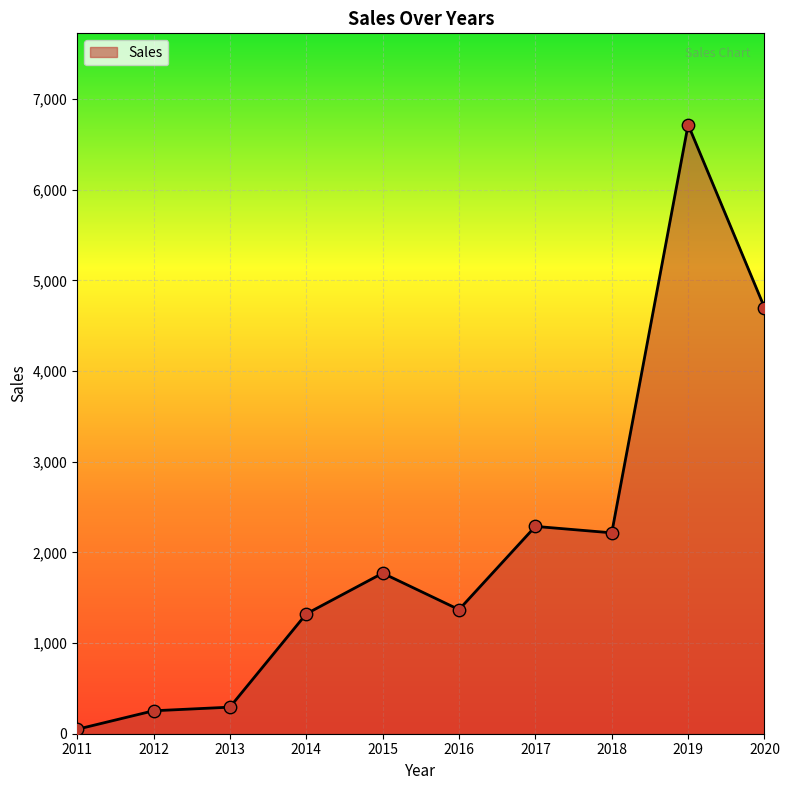

What is the ratio of the value at 2016 to the value at 2012?

5.4